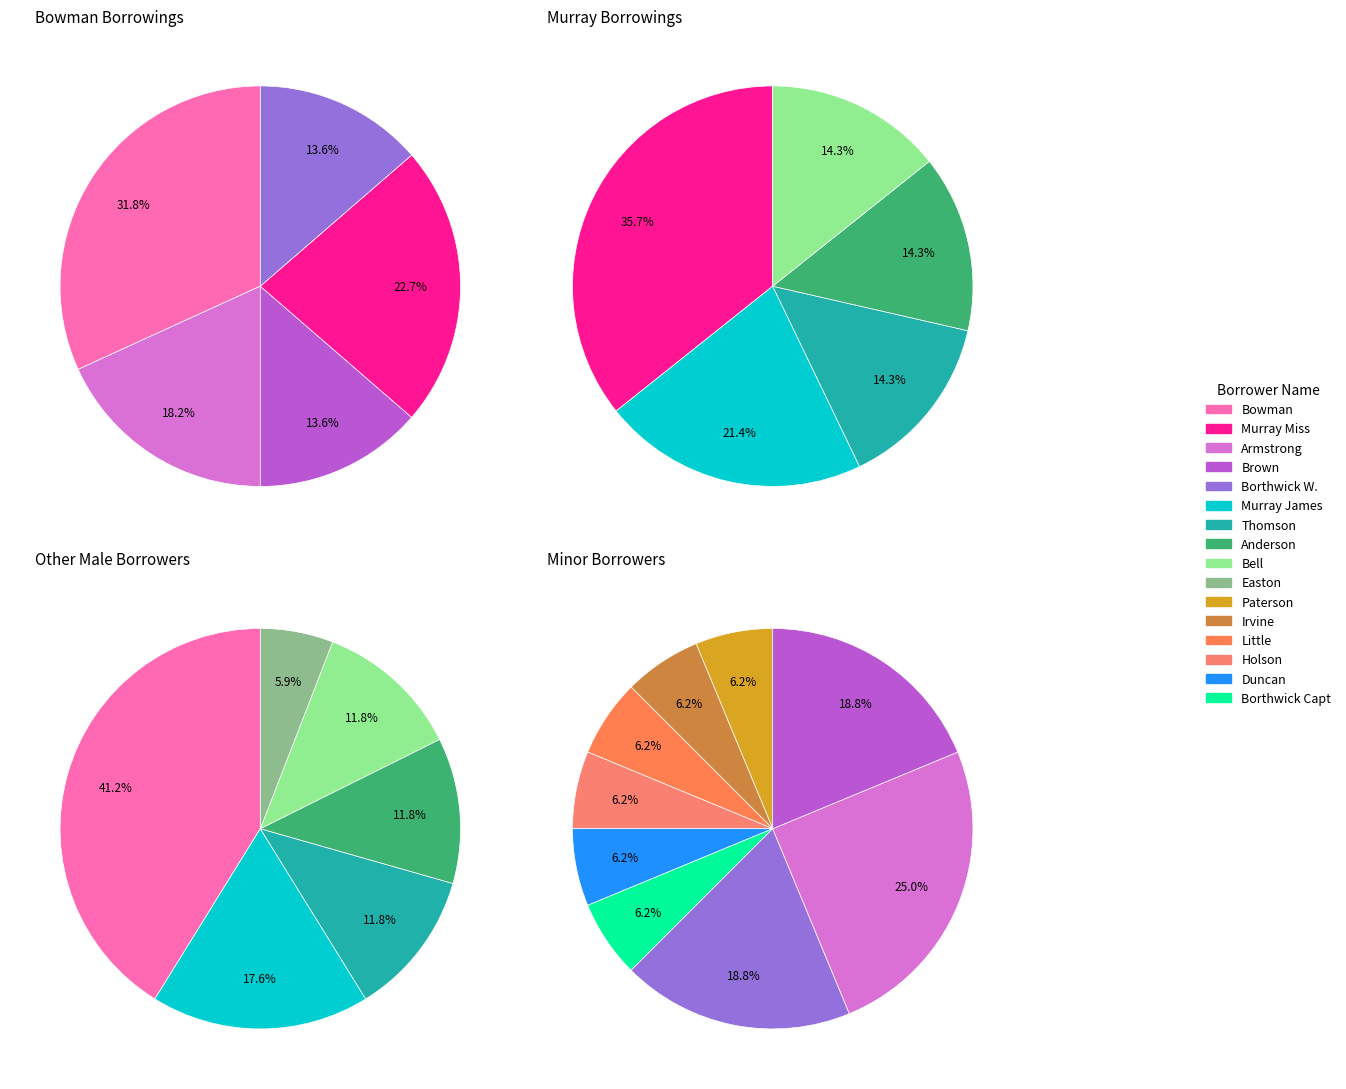

What is the largest slice in the pie chart?

Bowman